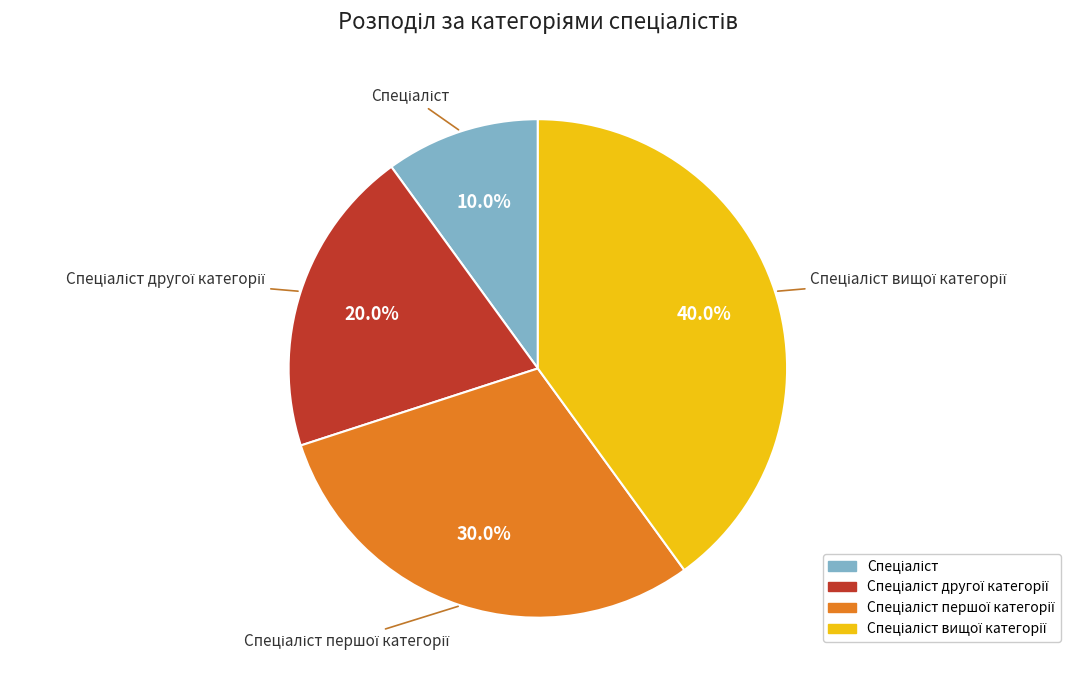

Is there any slice that represents more than half of the pie?

No